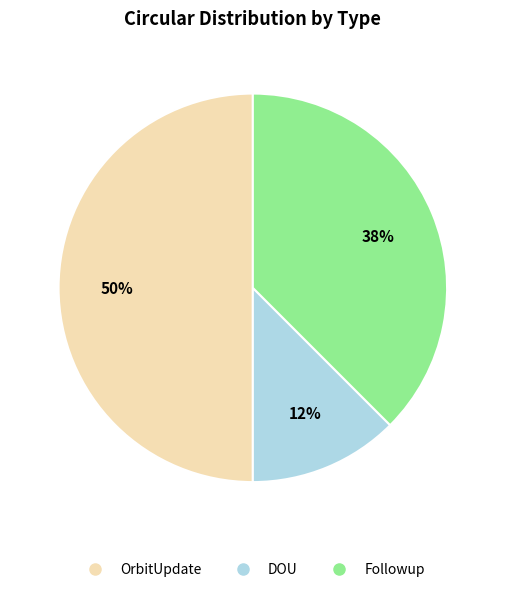

To the nearest percent, what is the average slice percentage?

33%